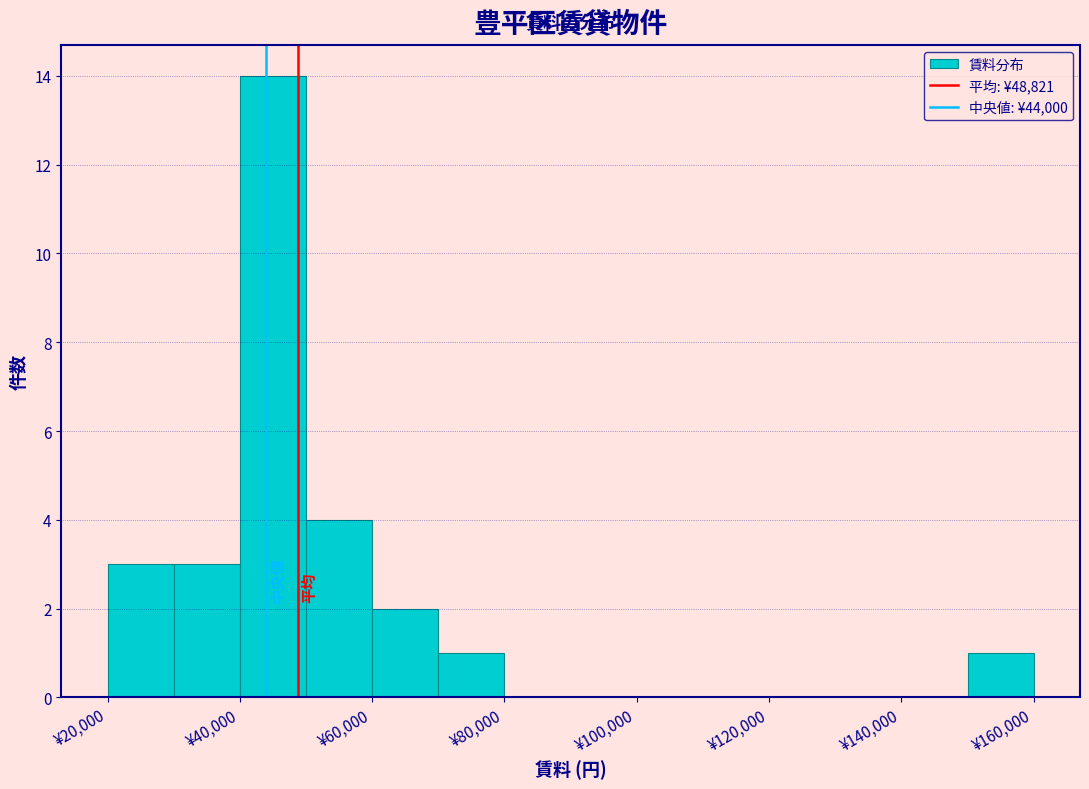

Which range on the x-axis has the tallest bar?

40000 to 50000